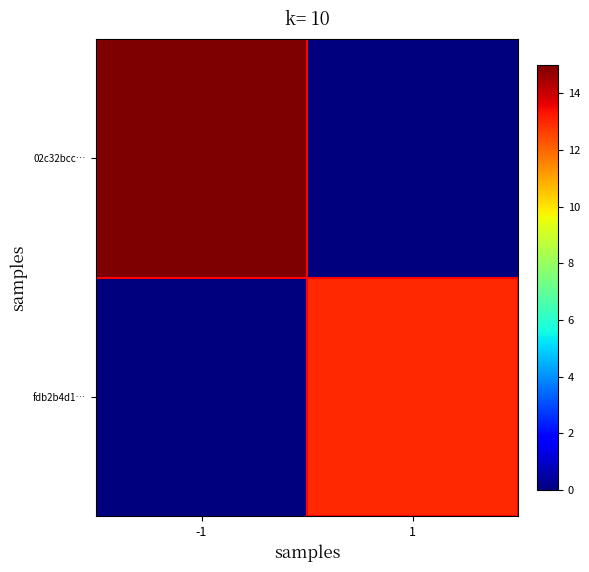

Between 1 and -1, which is larger?

-1